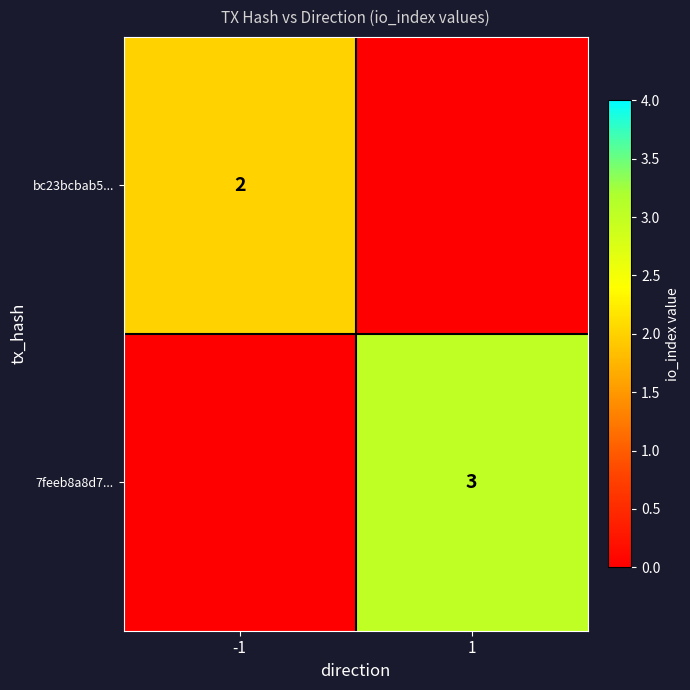

At how many categories does at least one series exceed 1?

2